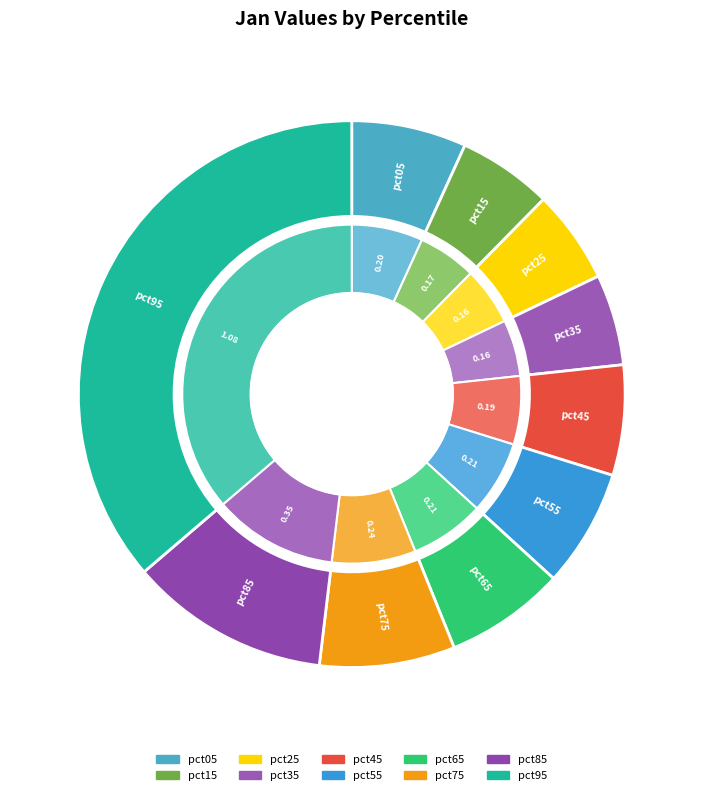

Rank the categories by value from highest to lowest.

pct95, pct85, pct75, pct65, pct55, pct05, pct45, pct15, pct25, pct35